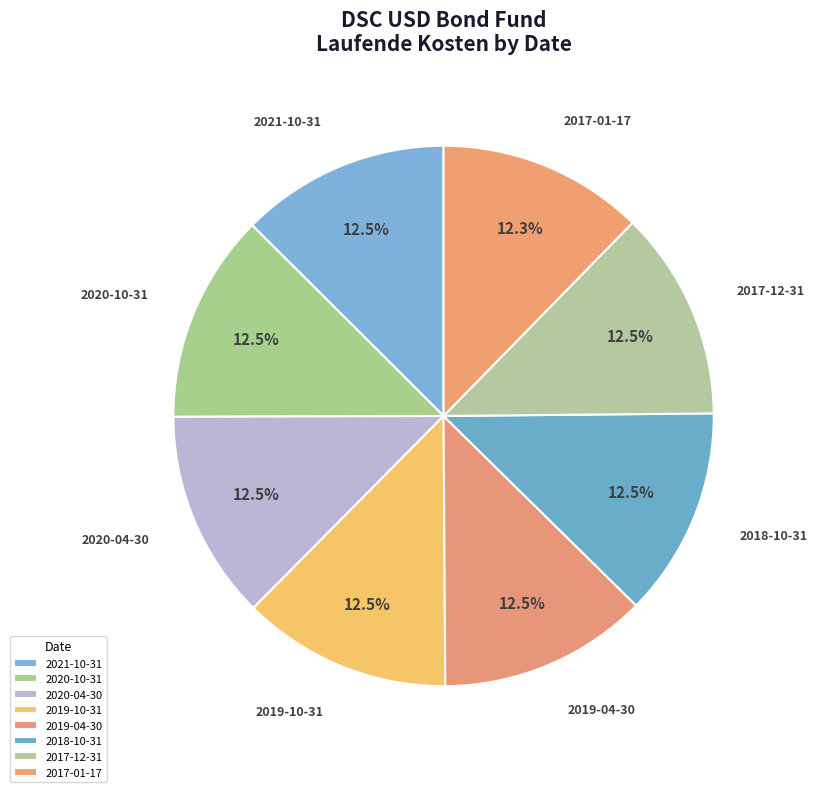

Is the sum of 2020-10-31 and 2018-10-31 greater than half?

No